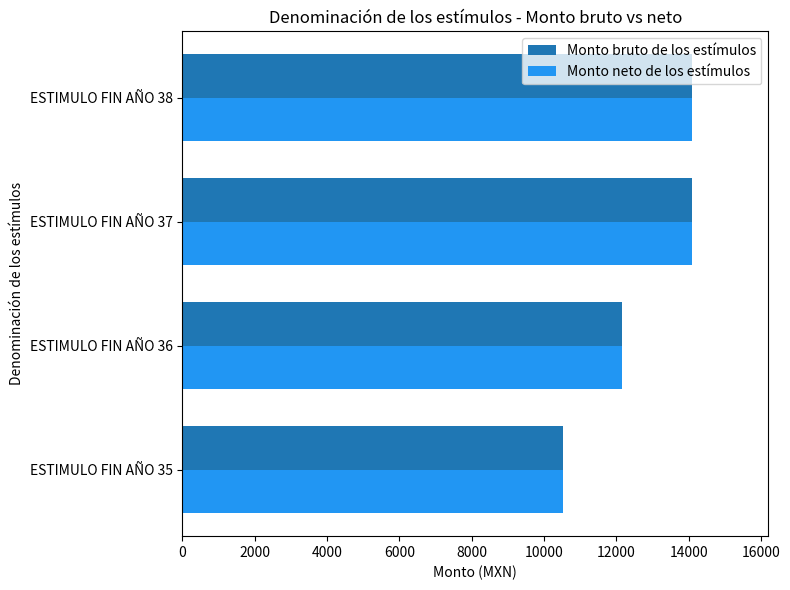

The value of Monto bruto de los estímulos at ESTIMULO FIN AÑO 35 is 7097. True or false?

False